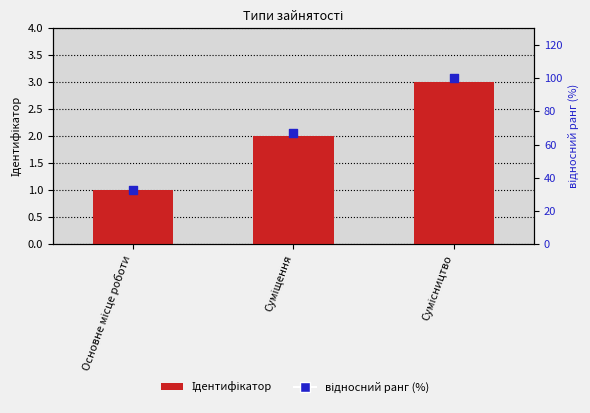

Which series contains the highest Y value?

відносний ранг (%)